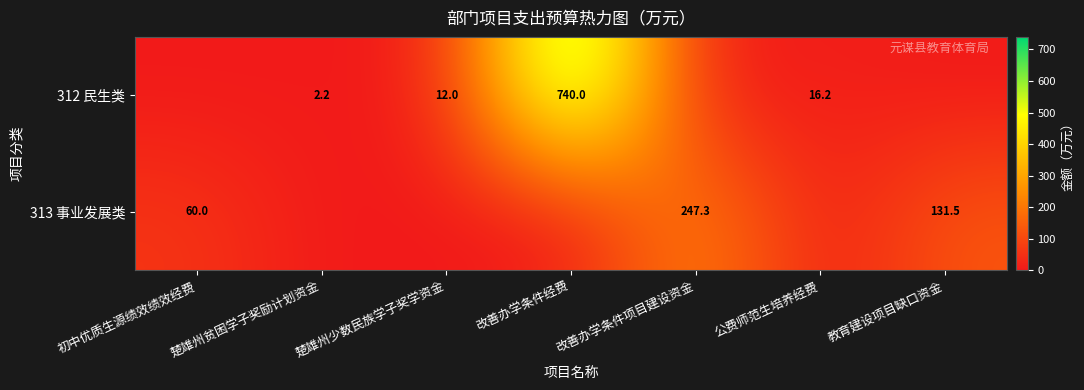

The value of 312 民生类 at 楚雄州少数民族学子奖学资金 is 12.0. True or false?

True